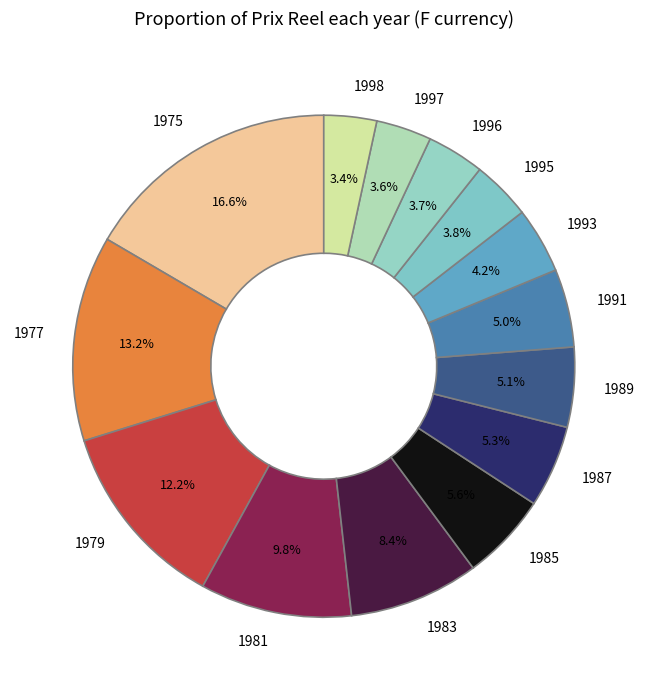

To the nearest percent, what is the average slice percentage?

7%